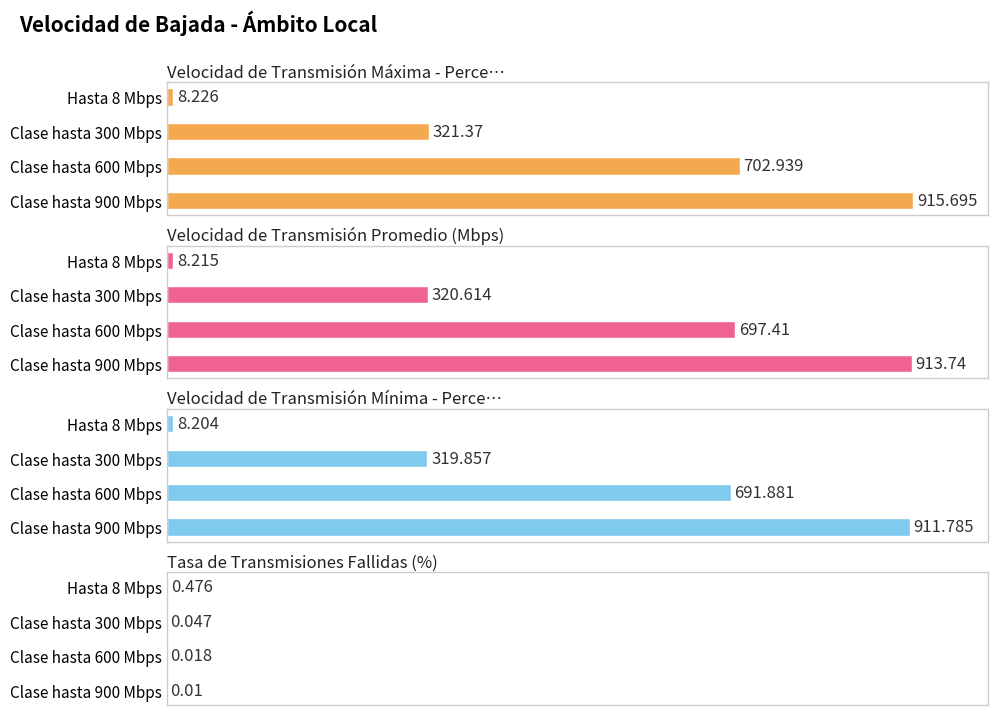

Between Clase hasta 900 Mbps and Hasta 8 Mbps, which is larger?

Clase hasta 900 Mbps